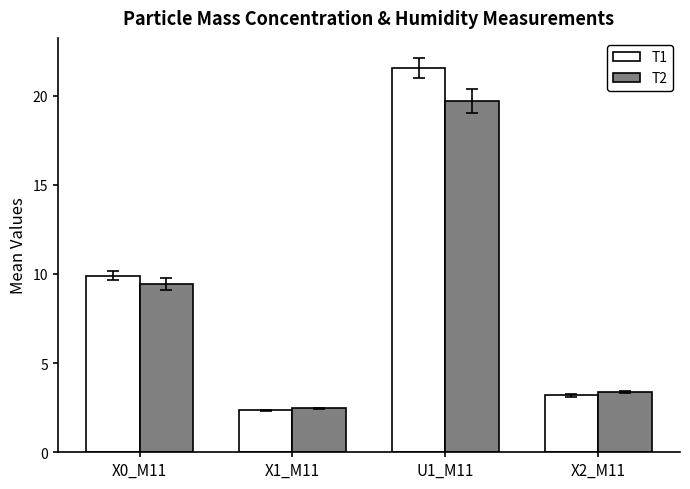

What is the difference between the highest and lowest values at X0_M11?

0.5